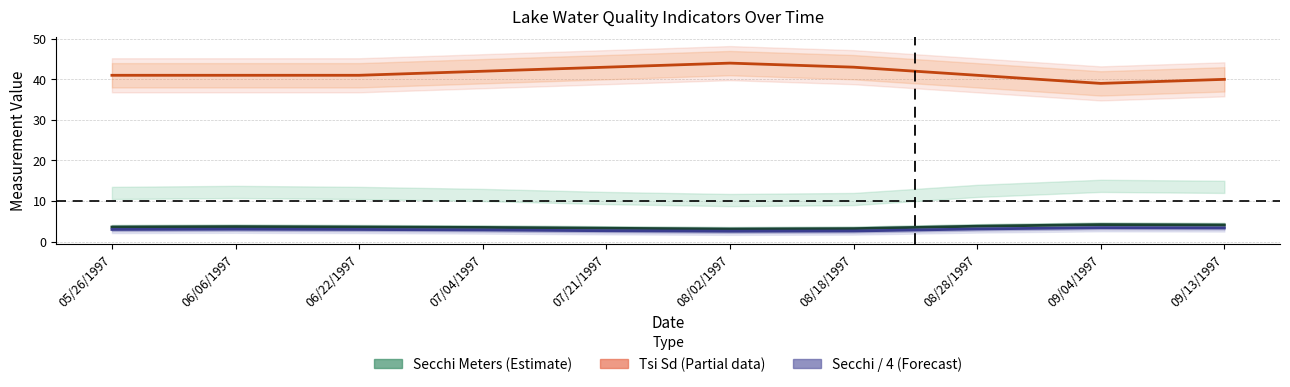

The value of Tsi Sd (Partial) at 09/04/1997 is 39.0. True or false?

True